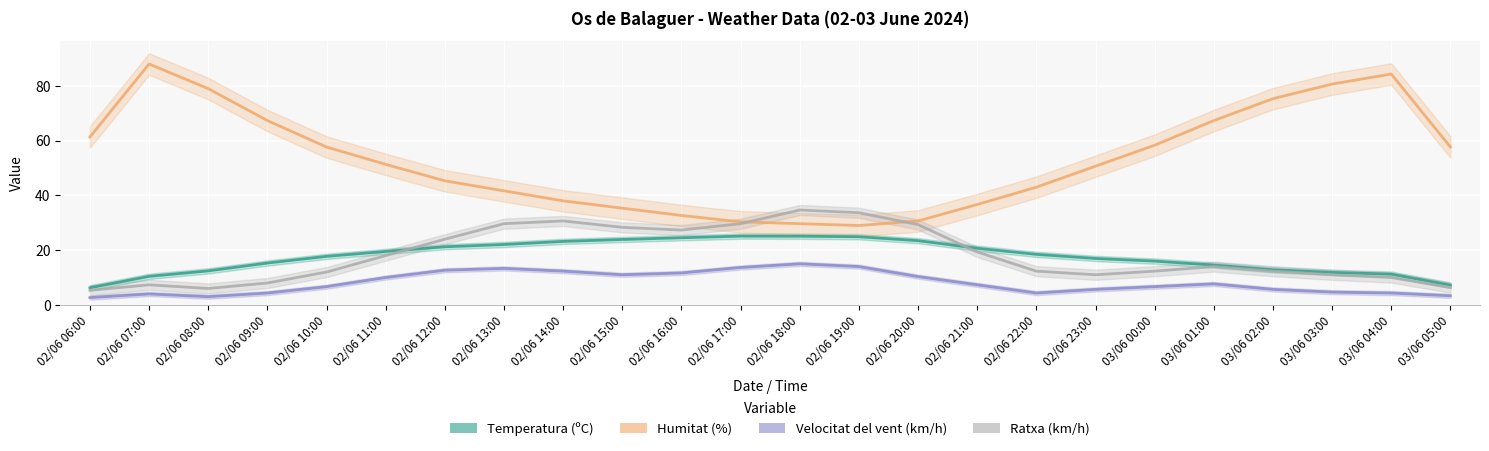

At 02/06 21:00, list the series in order from smallest to largest.

Velocitat del vent (km/h), Ratxa (km/h), Temperatura (ºC), Humitat (%)